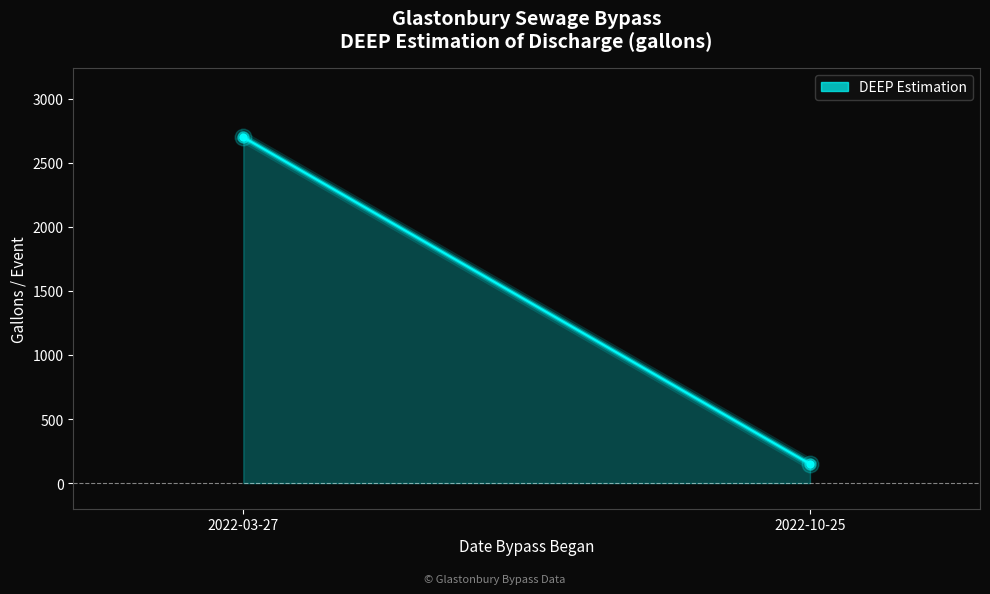

What is the change in value from 2022-03-27 to 2022-10-25?

-2550